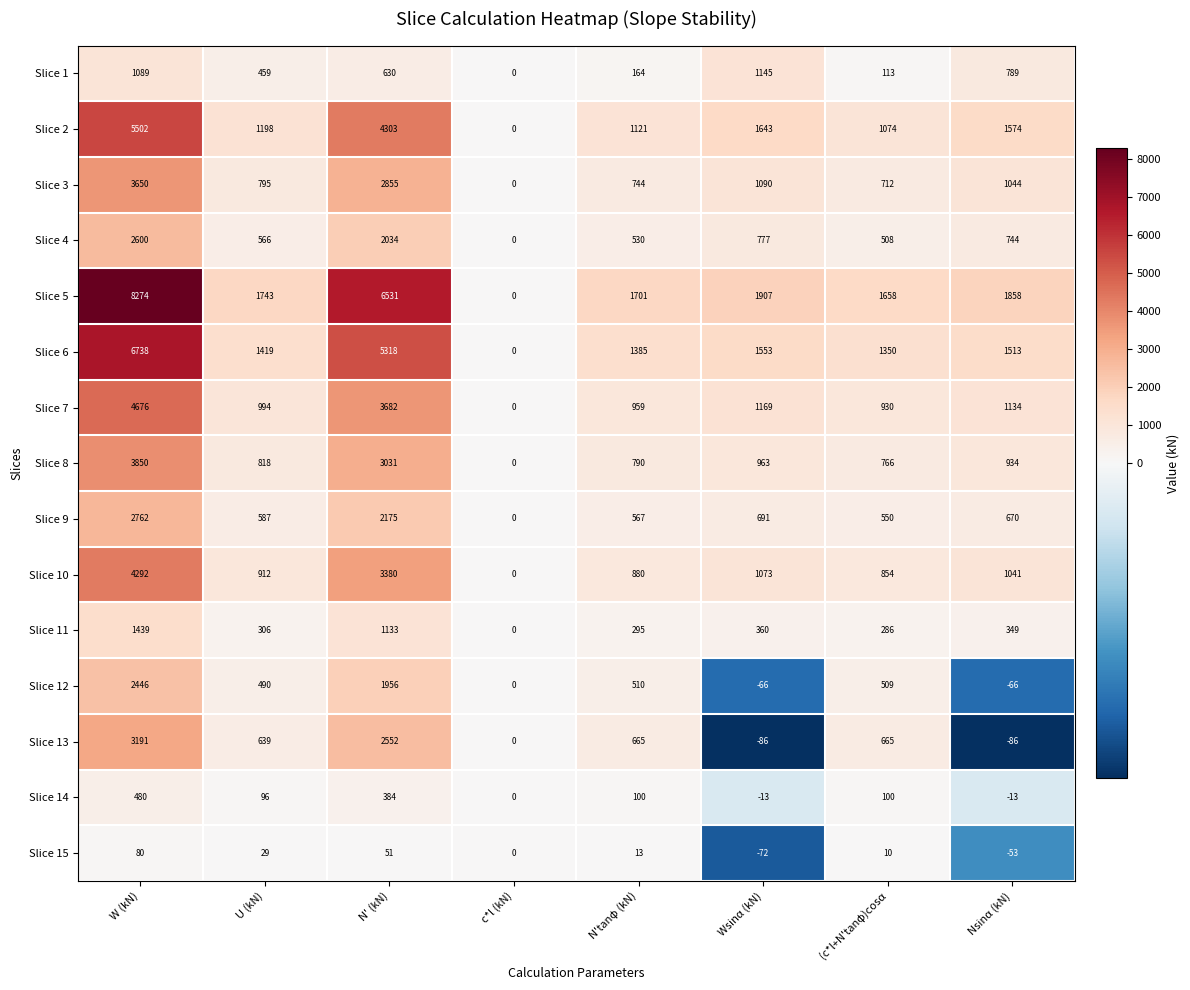

At which label does Slice 9 first exceed 670?

W (kN)